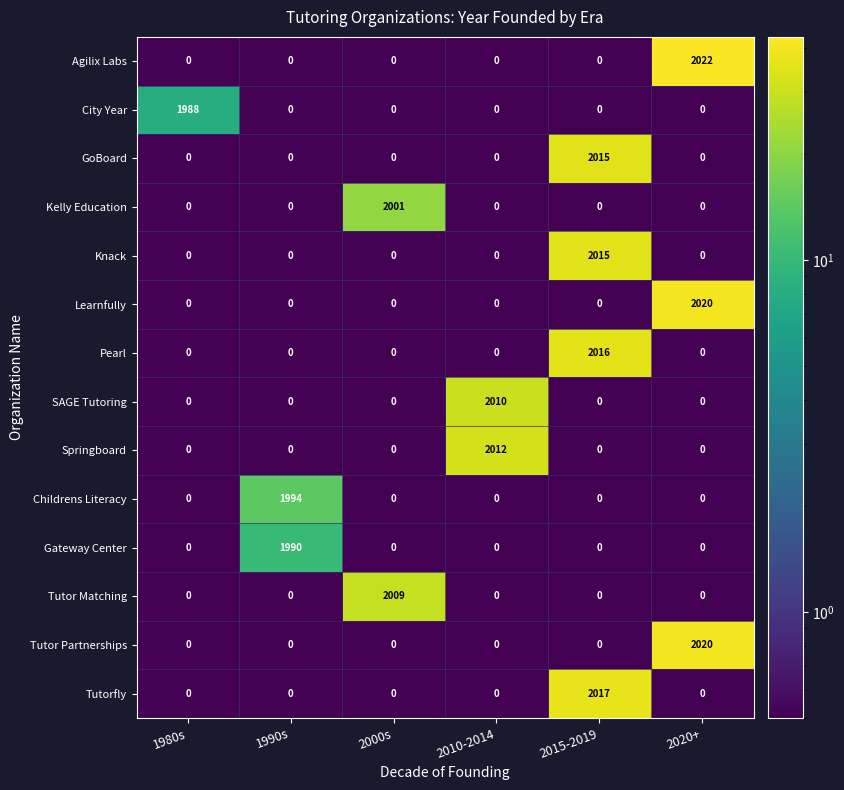

At how many categories does at least one series exceed 727?

6